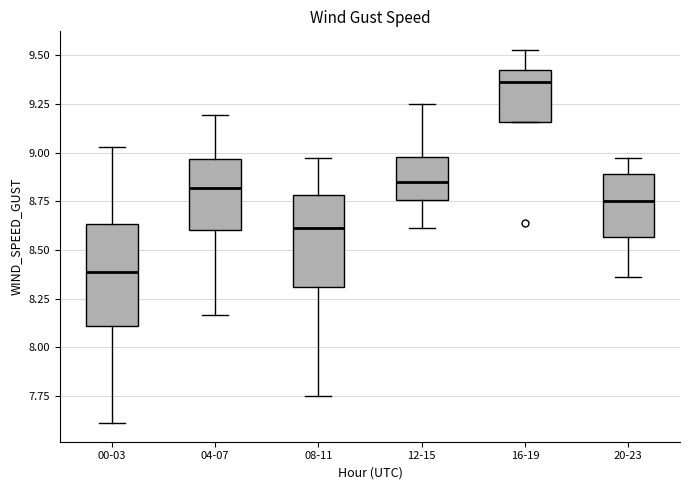

Reading left to right, read every box against the y-axis: the position of its median line, the range the box covers, and the ends of its whiskers. The values are not printed on the chart, so give them approximately, as read against the axis.

00-03: median 8.40, box 8.10 to 8.65, whiskers 7.60 to 9.05
04-07: median 8.80, box 8.60 to 8.95, whiskers 8.15 to 9.20
08-11: median 8.60, box 8.30 to 8.80, whiskers 7.75 to 8.95
12-15: median 8.85, box 8.75 to 9.00, whiskers 8.60 to 9.25
16-19: median 9.35, box 9.15 to 9.40, whiskers 9.15 to 9.55
20-23: median 8.75, box 8.55 to 8.90, whiskers 8.35 to 8.95